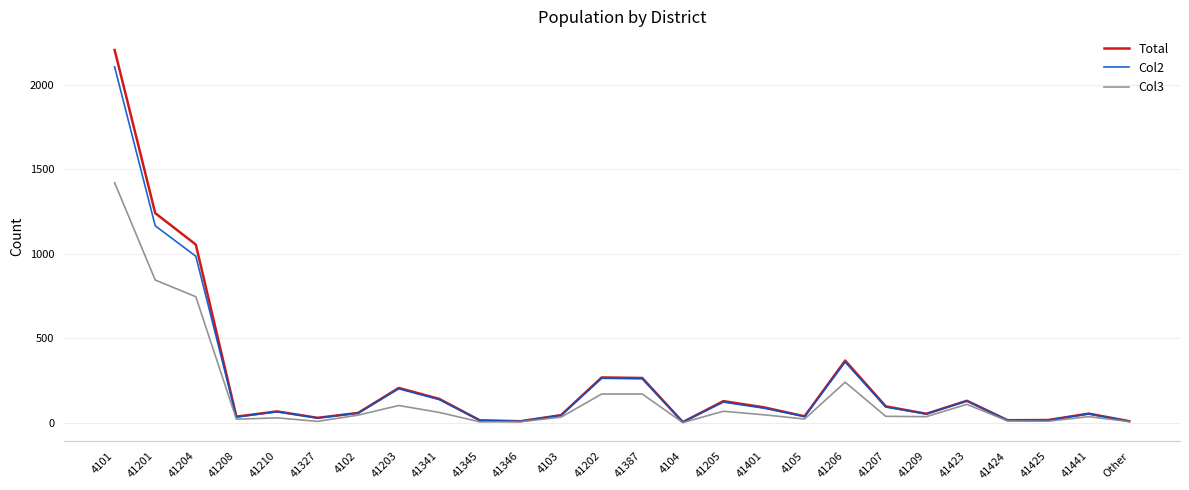

True or false: Col3 has a value of 37 at 41207.

True